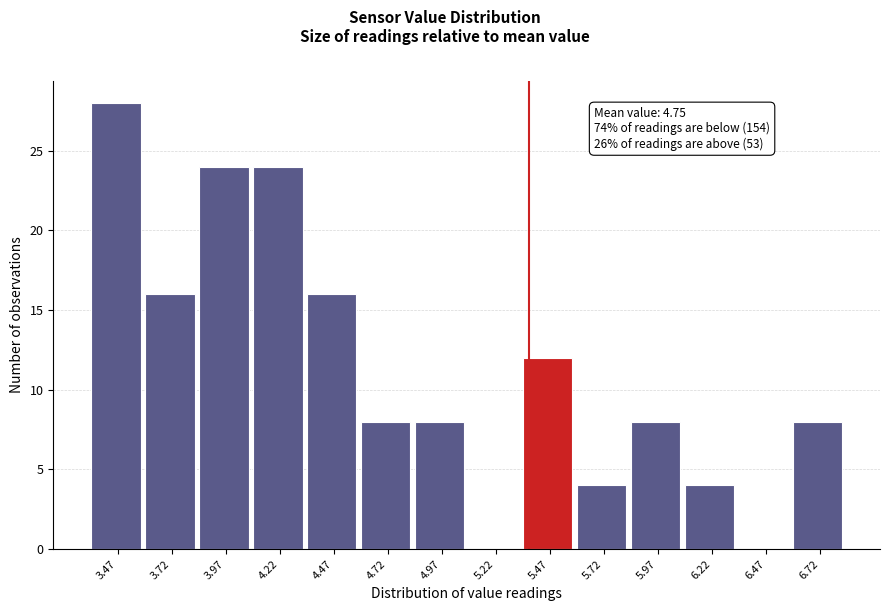

Reading left to right, extract all data points from this chart.

3.47=28	3.72=16	3.97=24	4.22=24	4.47=16	4.72=8	4.97=8	5.22=0	5.47=12	5.72=4	5.97=8	6.22=4	6.47=0	6.72=8